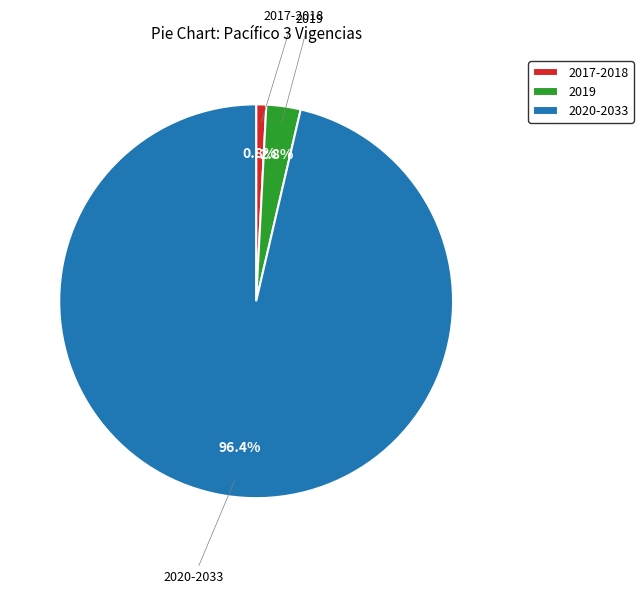

How many segments does this pie chart have?

3